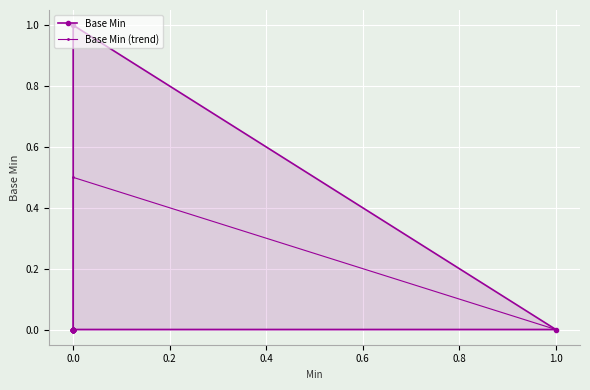

Between 0.0 and 1.0, which series saw the biggest shift?

Base Min